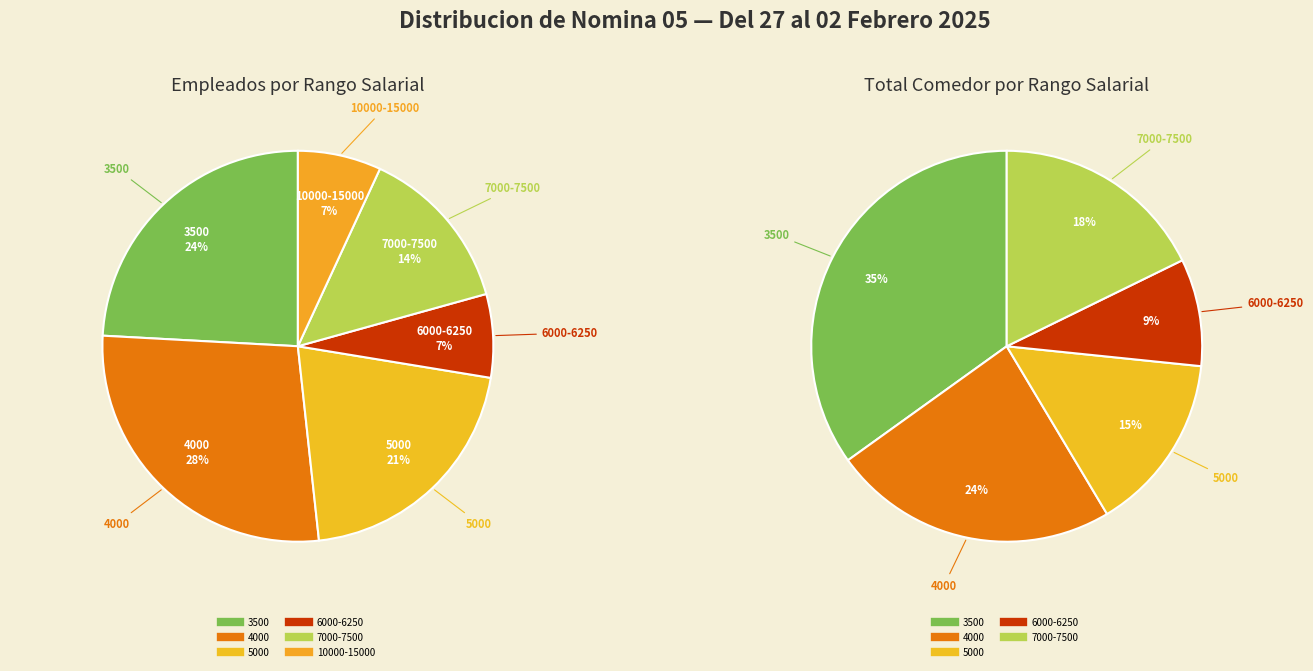

The TORRES CHAVEZ MYRIAM LIZETH slice represents 1% of the pie. True or false?

False